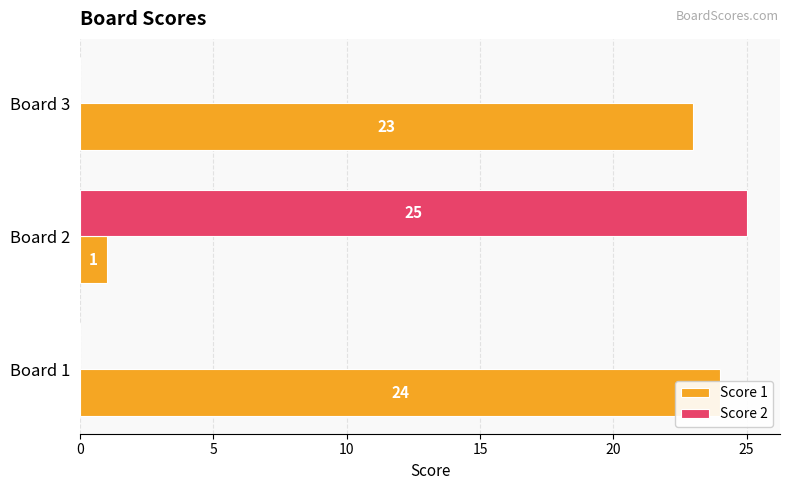

List the series in order of their overall mean, highest first.

Score 1, Score 2